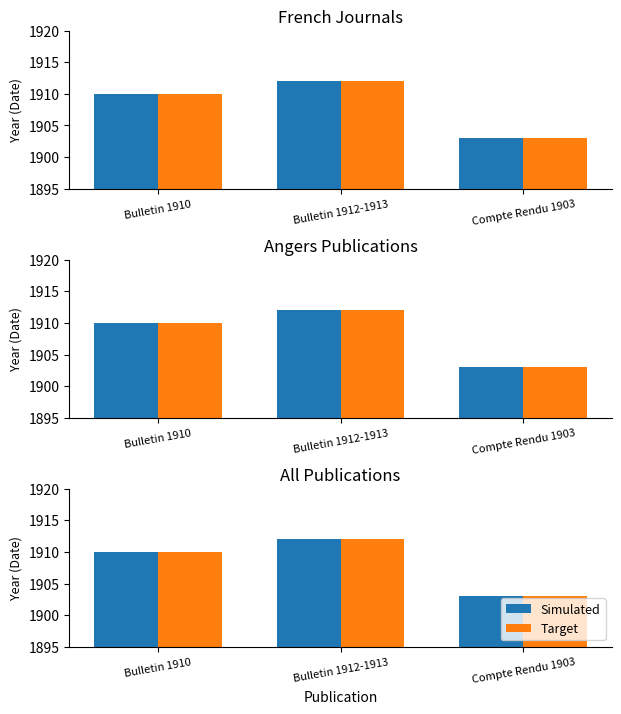

Reading left to right, extract all data points from this chart.

Simulated: 1910	1912	1903
Target: 1910	1912	1903